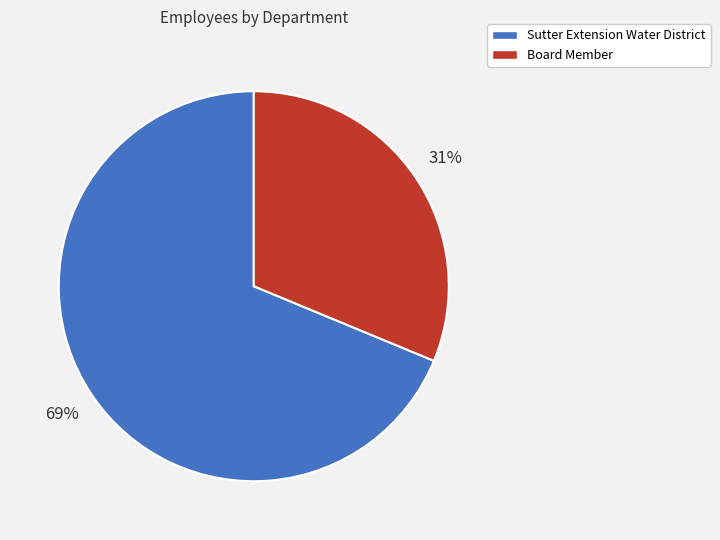

Is there any slice that represents more than half of the pie?

Yes